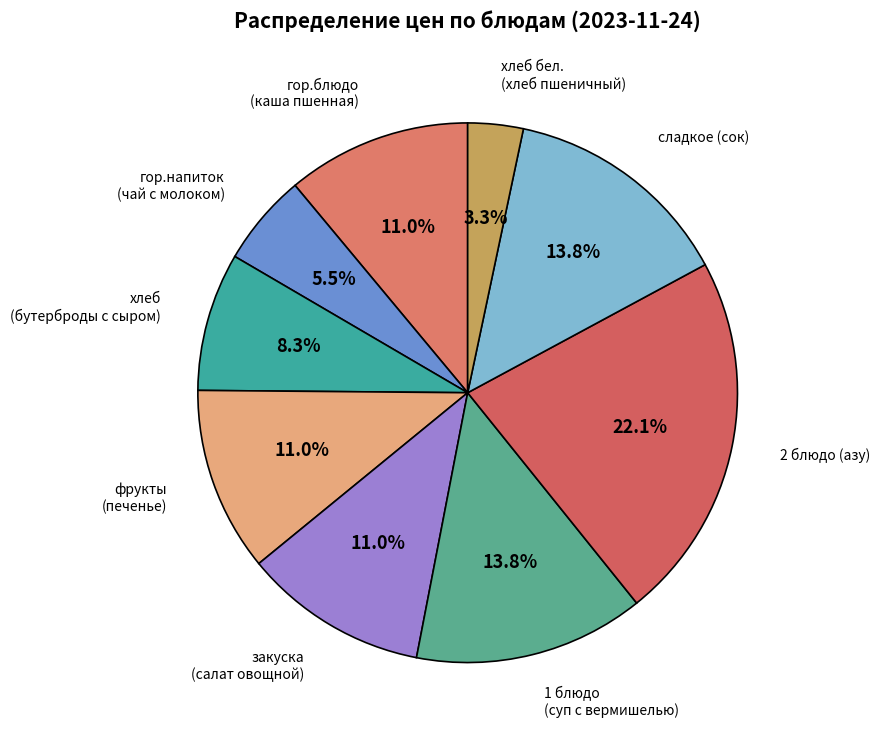

How many segments does this pie chart have?

9